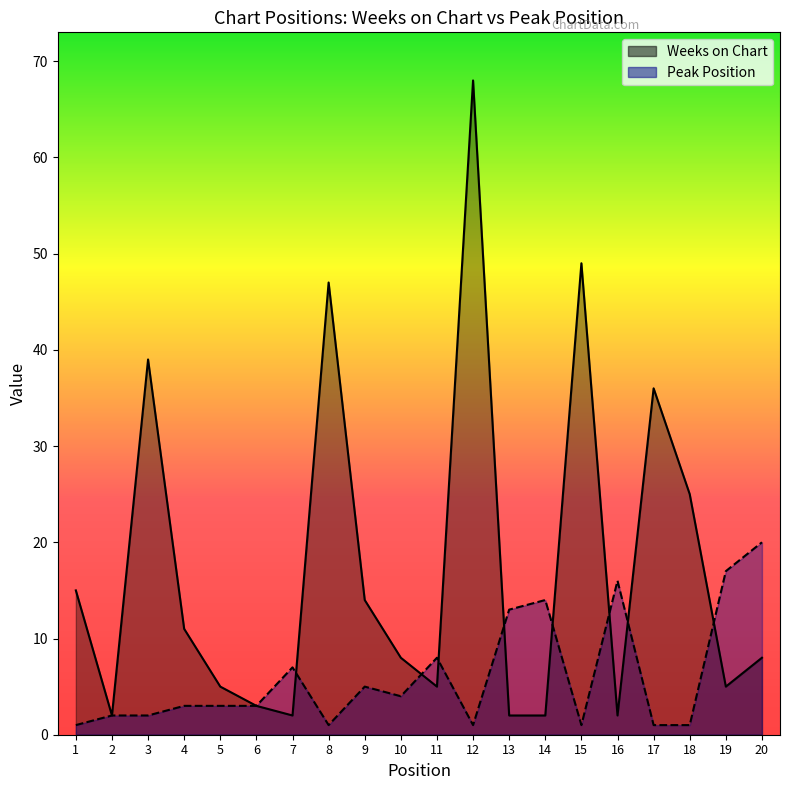

List the labels in order of Peak Position value, smallest first.

1, 8, 12, 15, 17, 18, 2, 3, 4, 5, 6, 10, 9, 7, 11, 13, 14, 16, 19, 20